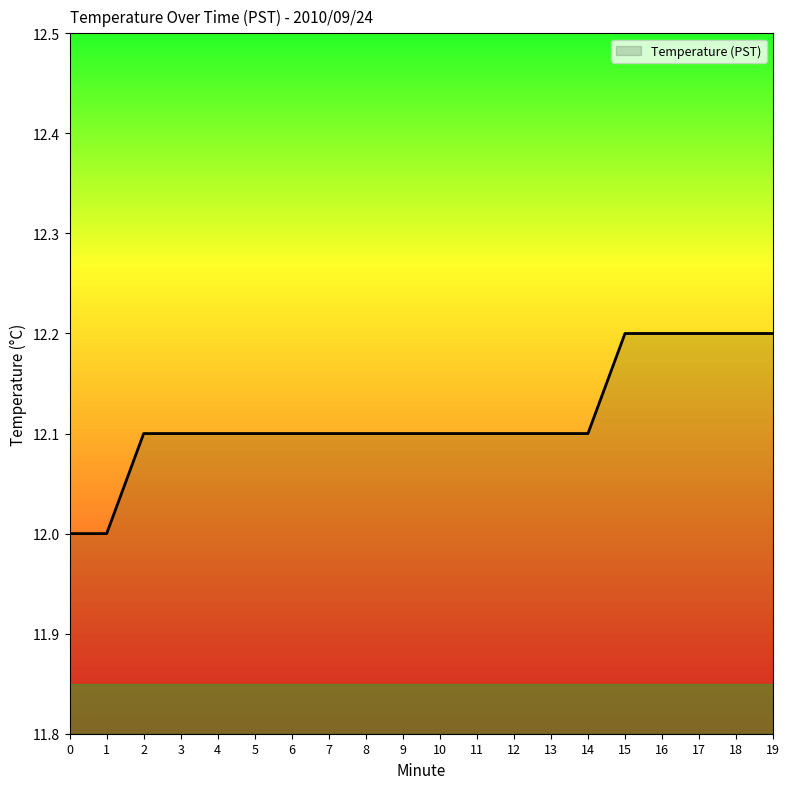

Which has a higher value, 10 or 16?

16